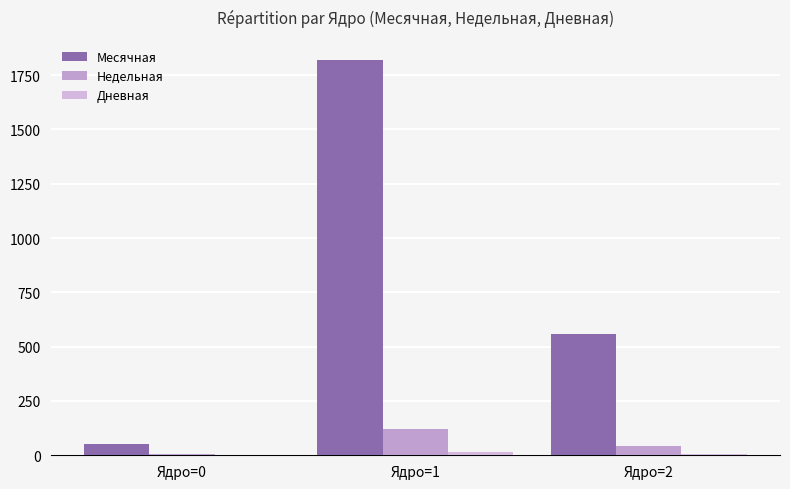

What is the difference between the Недельная values at Ядро=0 and Ядро=1?

113